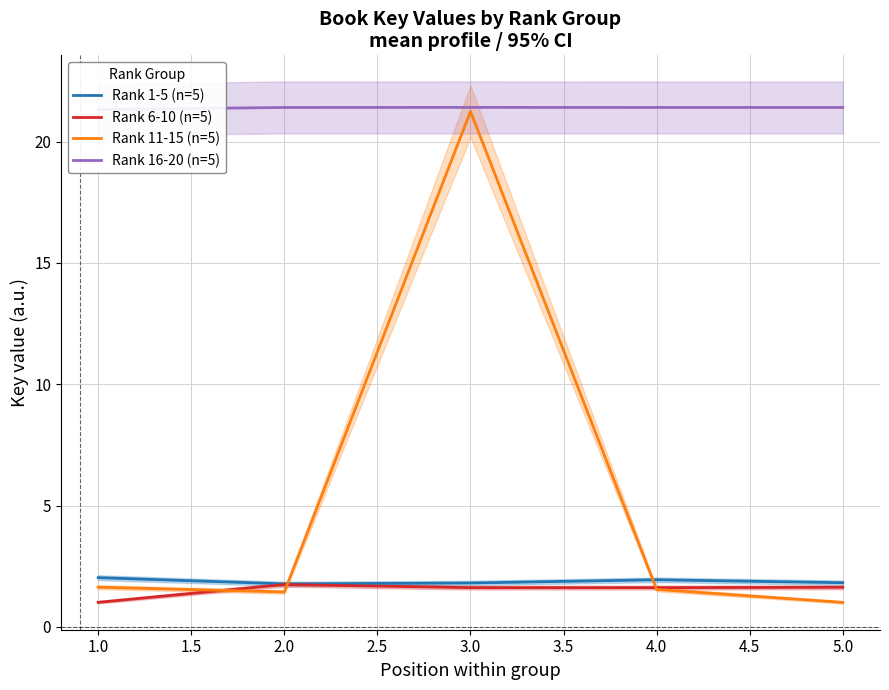

The Rank 1-5 (n=5) series shows 1.8 at 3.0. True or false?

True